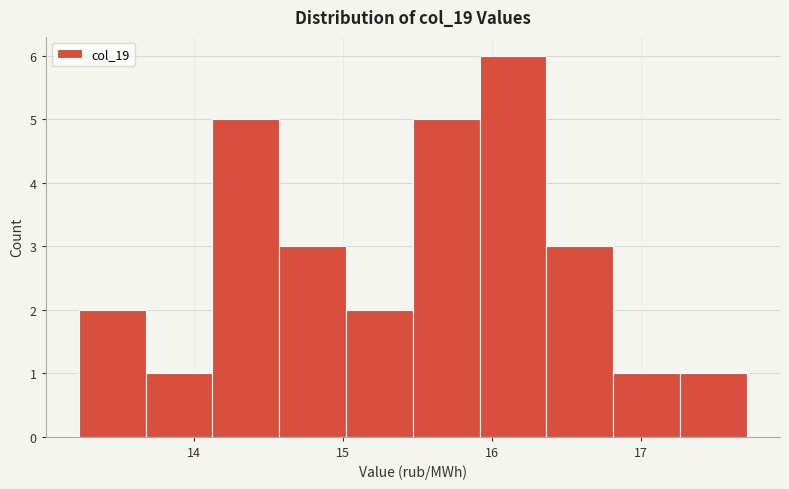

Which range on the x-axis has the tallest bar?

15.9 to 16.4